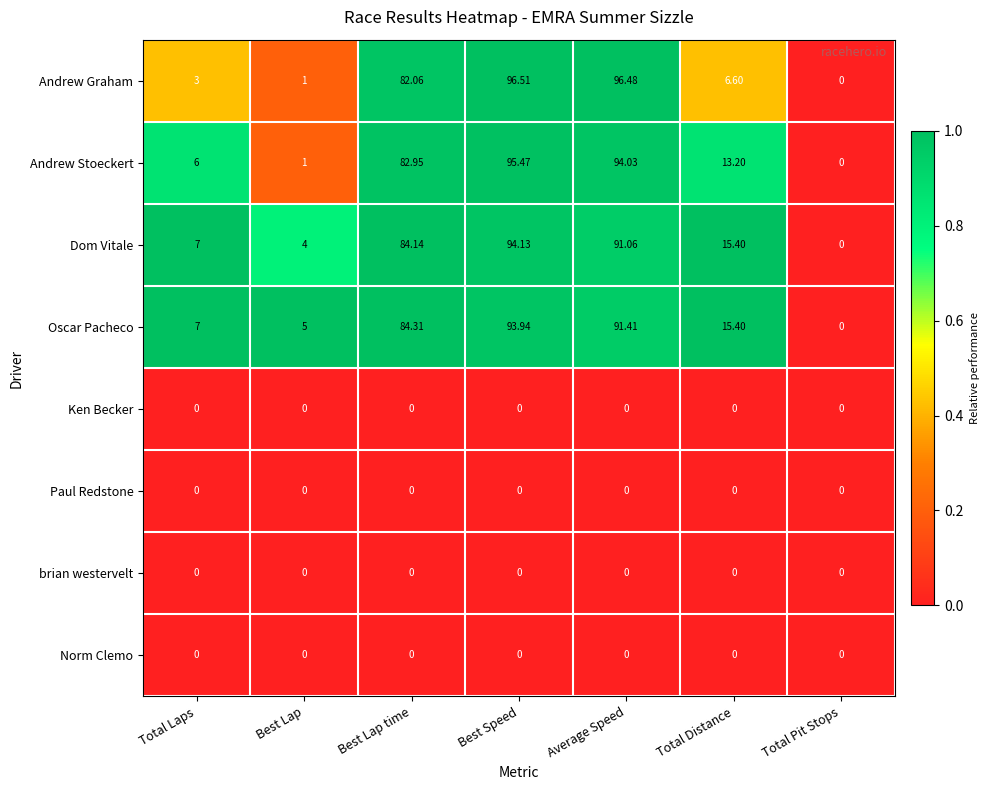

List the labels in order of Oscar Pacheco value, smallest first.

Total Pit Stops, Best Lap, Total Laps, Total Distance, Best Lap time, Average Speed, Best Speed